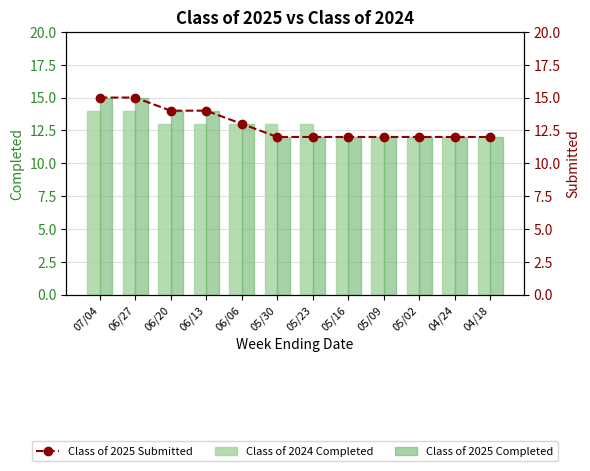

Between 06/13 and 05/16, which is larger?

06/13